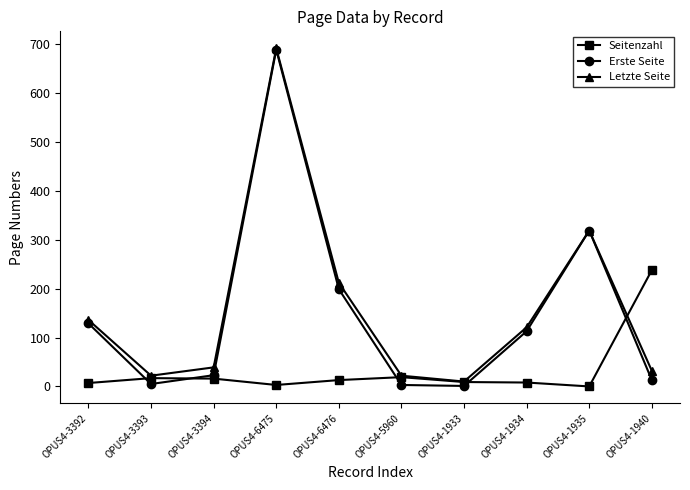

How many interior local peaks does the Erste Seite series have?

2